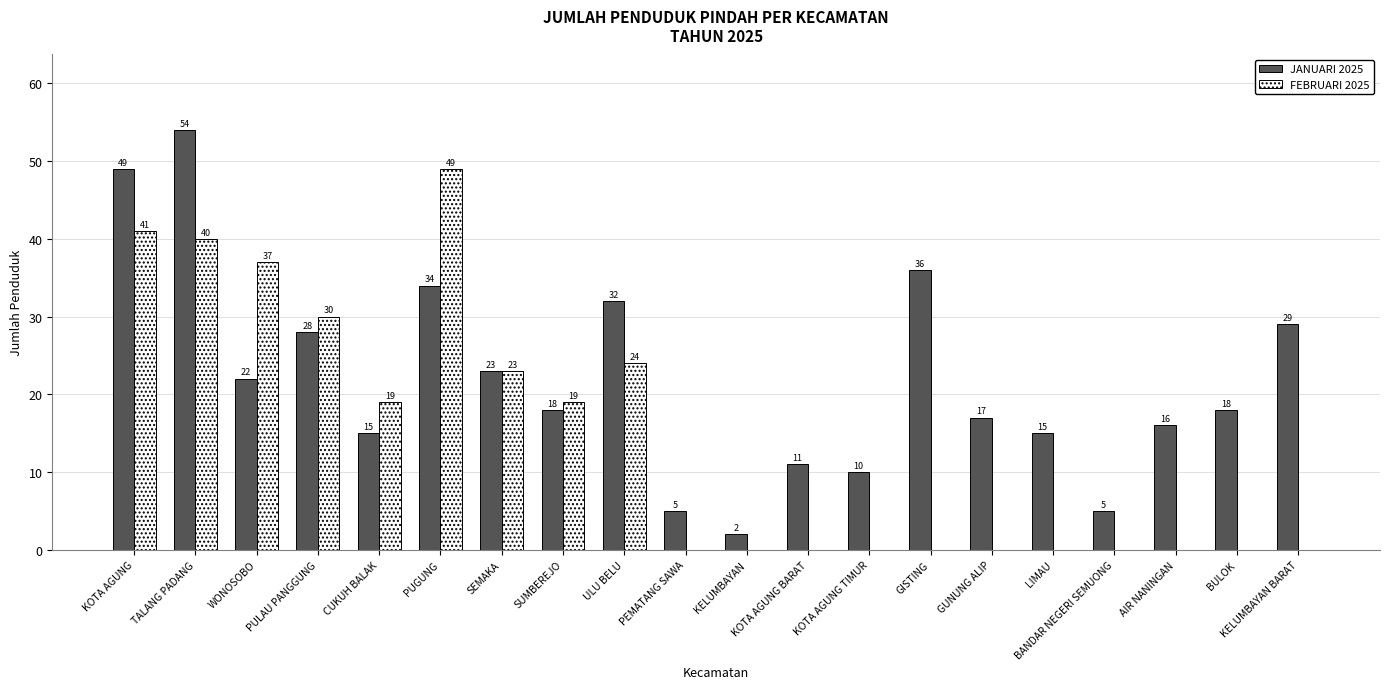

At which category is the sum across all series the highest?

TALANG PADANG